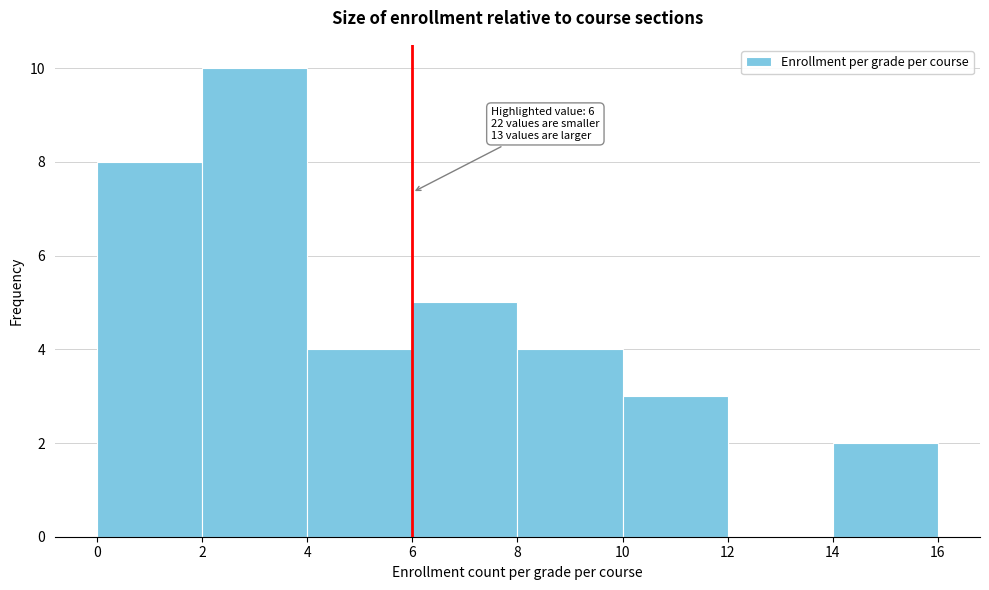

Over which range of the x-axis is the bar tallest?

2 to 4